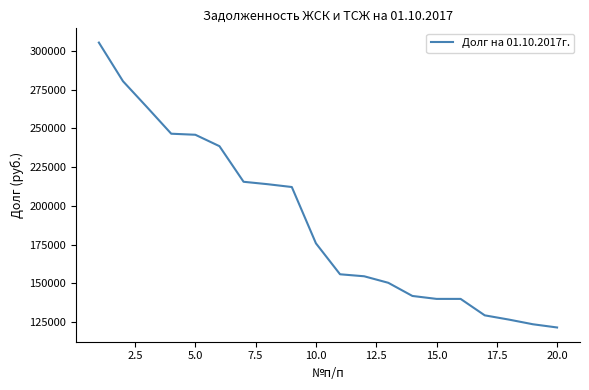

What is the minimum value shown in the chart?

121508.5